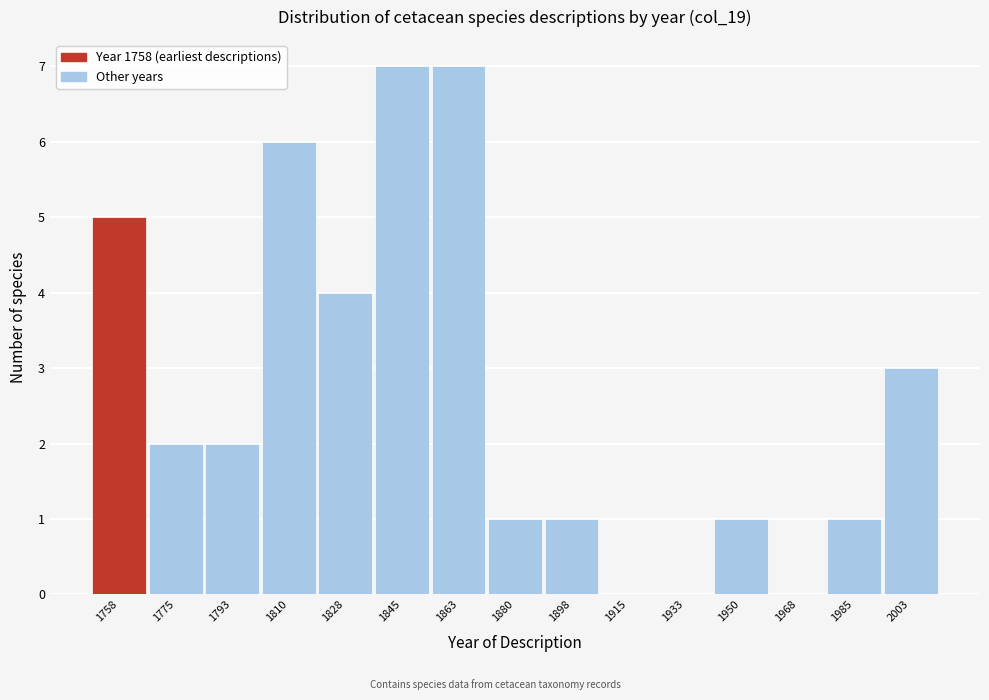

Reading left to right, what are all the values shown in this chart?

1758=5	1775=2	1793=2	1810=6	1828=4	1845=7	1863=7	1880=1	1898=1	1915=0	1933=0	1950=1	1968=0	1985=1	2003=3